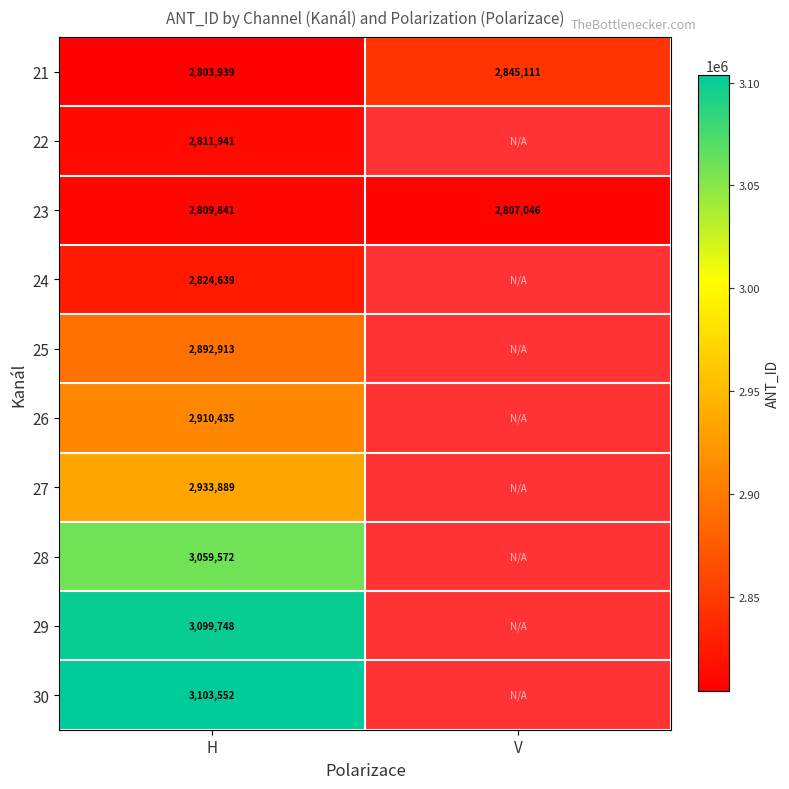

Between V and H, which is larger?

V